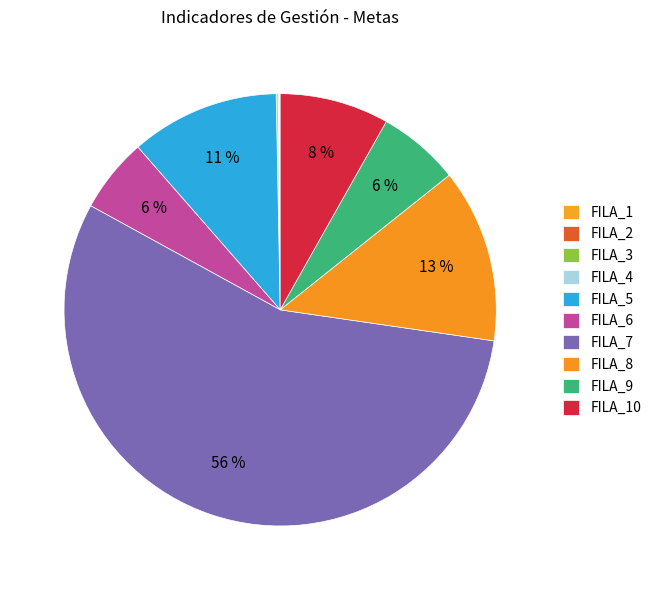

How many segments does this pie chart have?

10